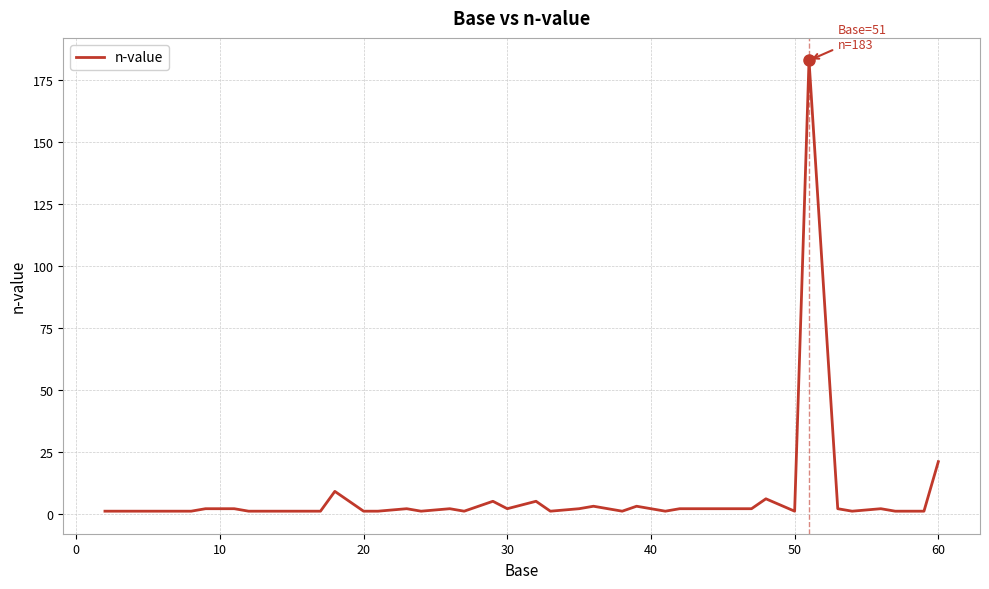

What is the greatest value displayed?

183